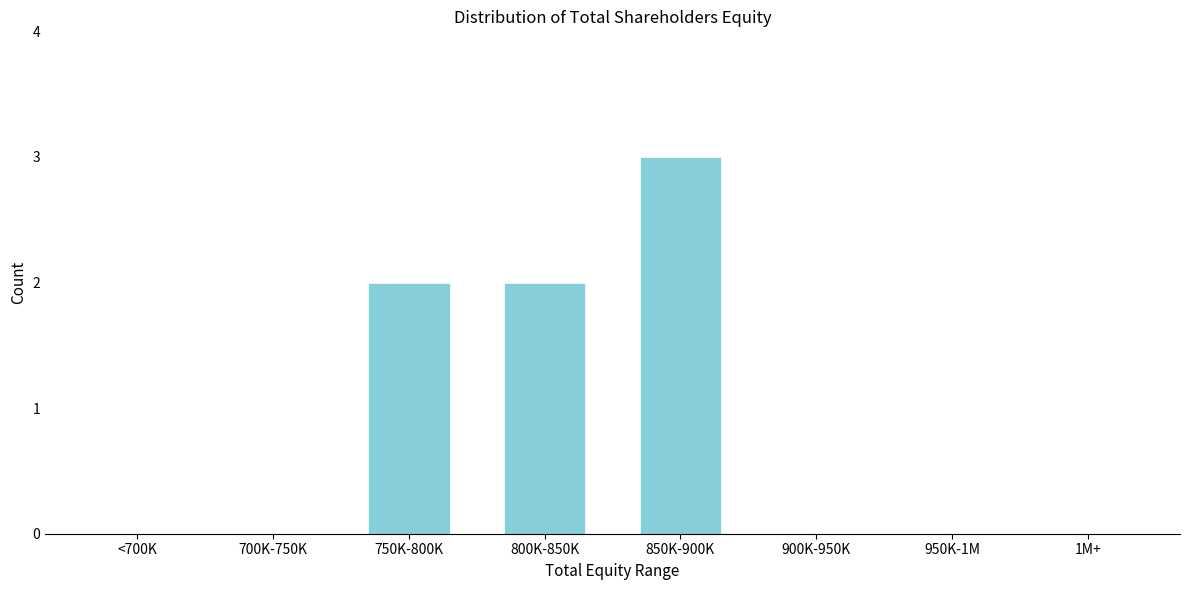

Reading left to right, what are all the values shown in this chart?

<700K=0	700K-750K=0	750K-800K=2	800K-850K=2	850K-900K=3	900K-950K=0	950K-1M=0	1M+=0